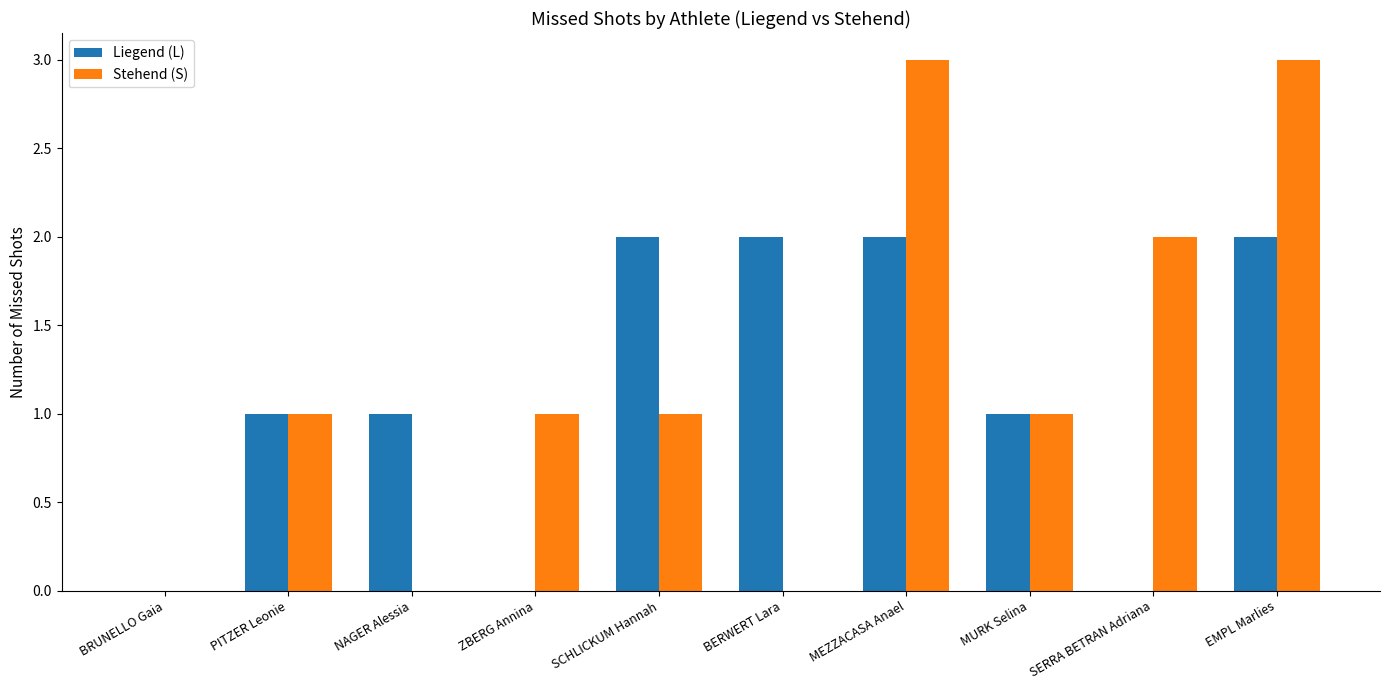

What is the sum of all Stehend (S) values?

12